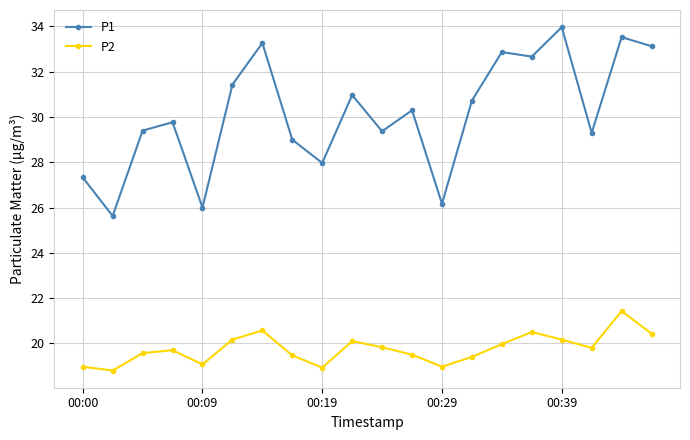

What is the lowest value of the P2 series?

18.8